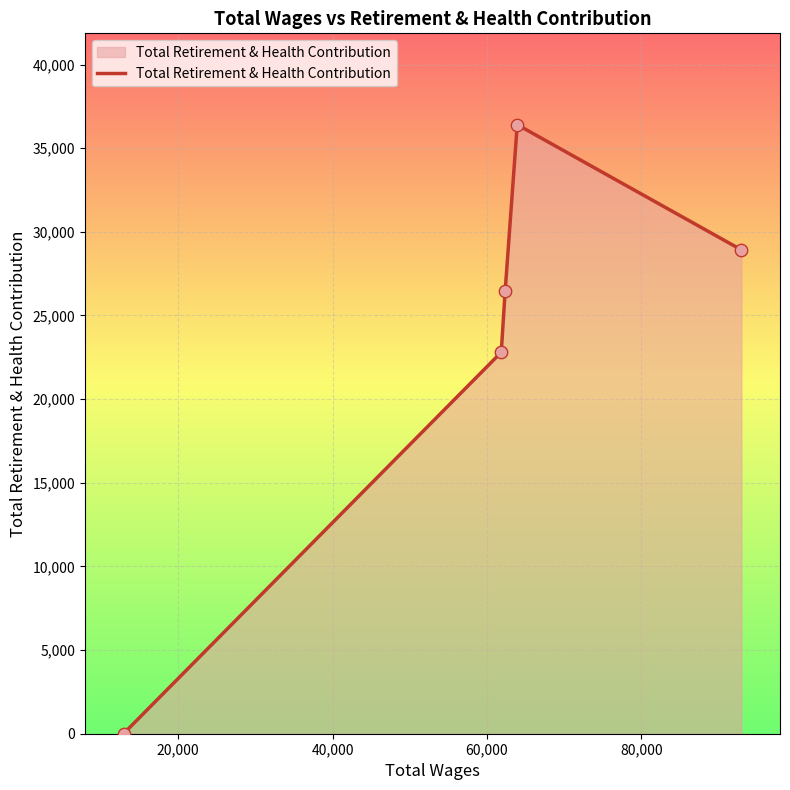

True or false: there are more than 1 points higher than both neighbors.

False